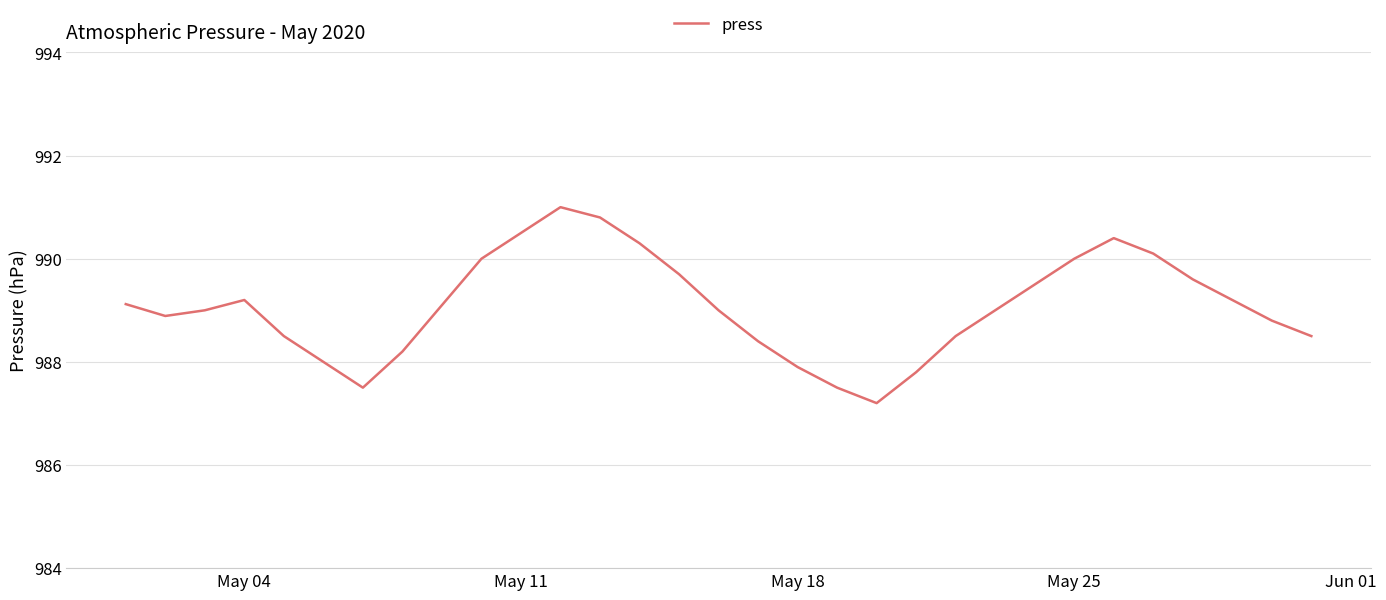

True or false: the data has more than 0 interior local peaks.

True